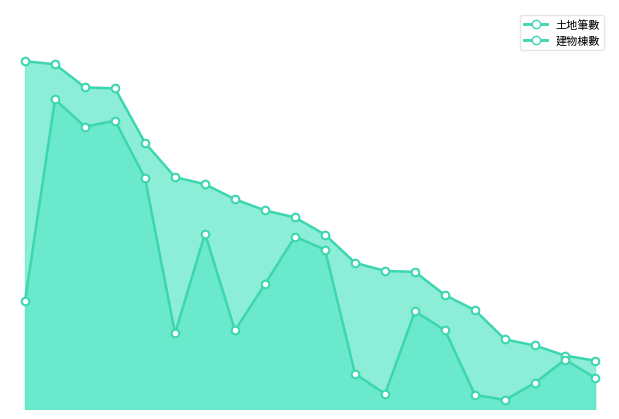

Which series contains the lowest Y value?

建物棟數_line